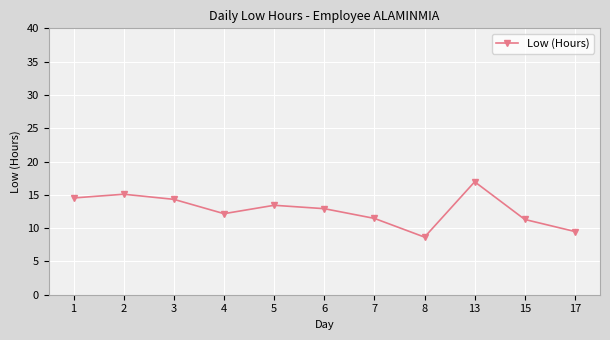

How many interior local valleys (lower than both neighbors) does the data have?

2